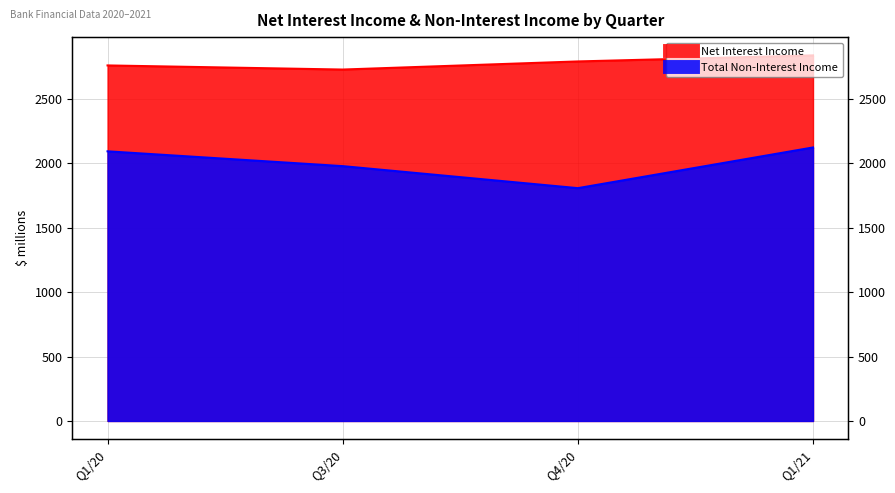

True or false: Net Interest Income and Total Non-Interest Income cross at least once.

False